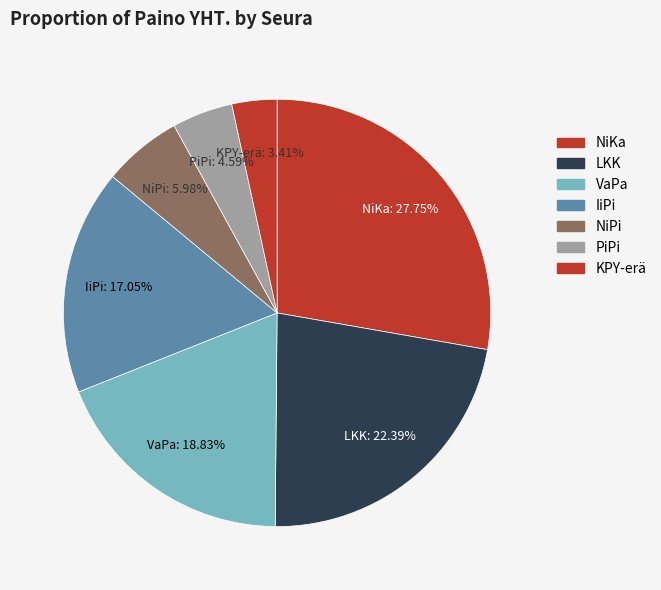

How many slices are in this pie chart?

7